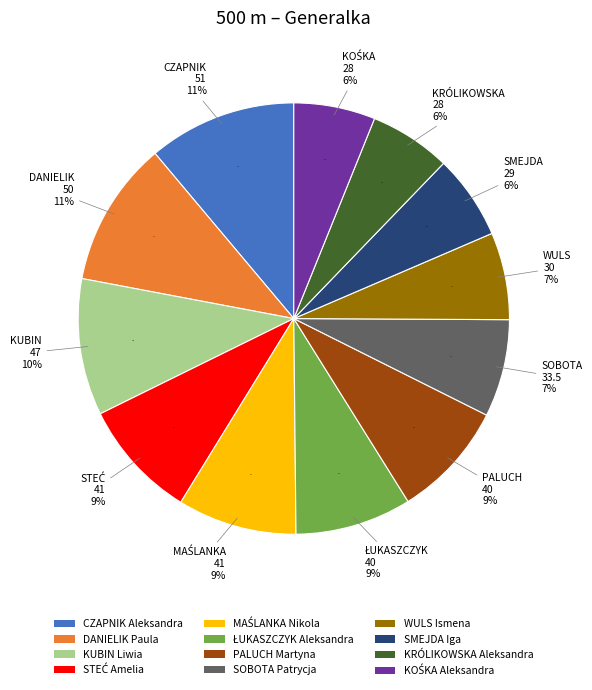

What percentage is the SOBOTA Patrycja slice, to the nearest percent?

7%